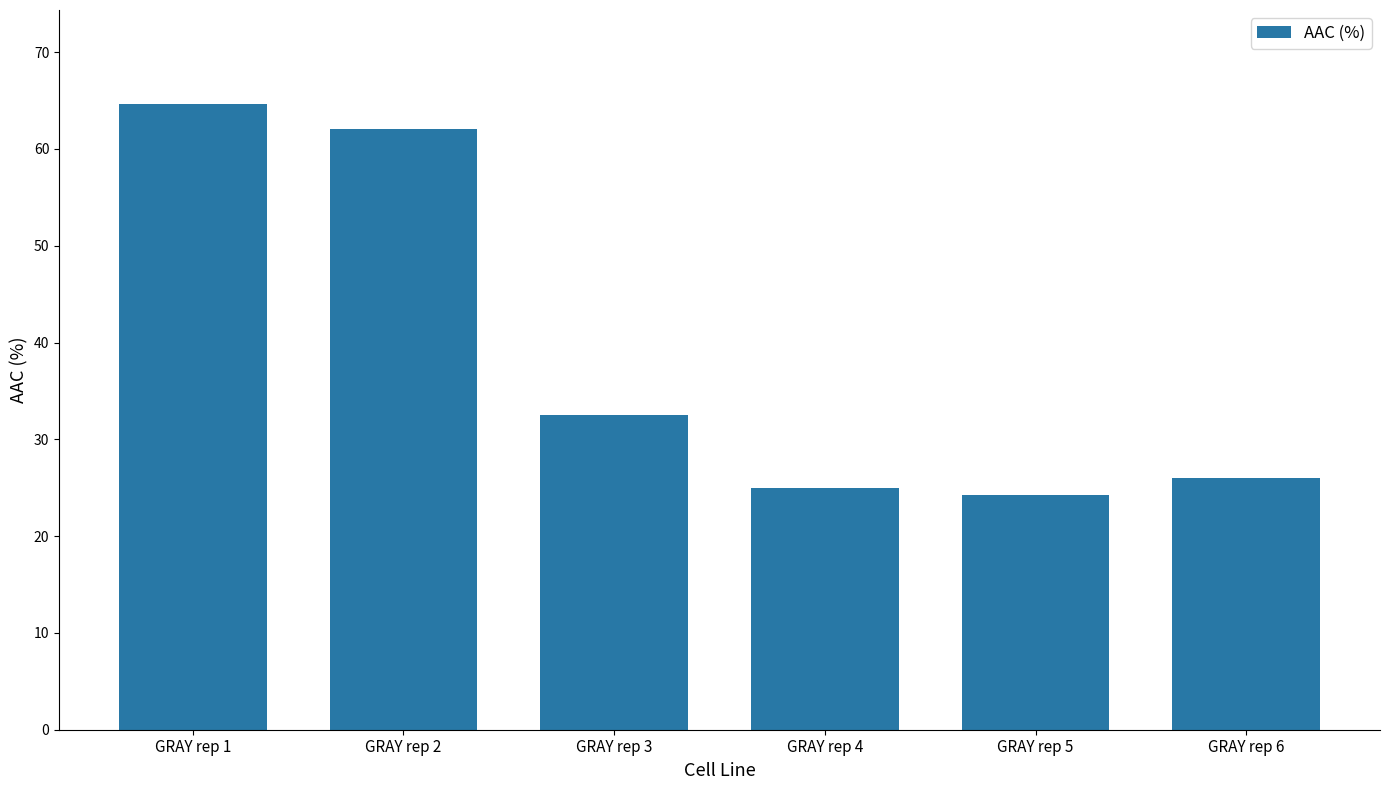

What is the change in value from GRAY rep 2 to GRAY rep 3?

-29.5